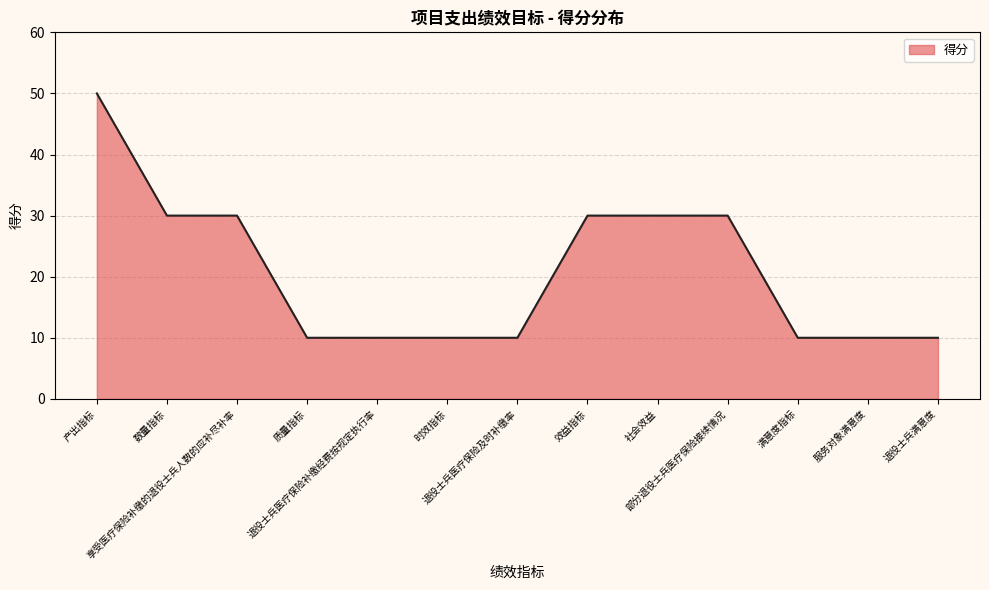

Reading left to right, extract all data points from this chart.

产出指标=50	数量指标=30	享受医疗保险补缴的退役士兵人数的应补尽补率=30	质量指标=10	退役士兵医疗保险补缴经费按规定执行率=10	时效指标=10	退役士兵医疗保险及时补缴率=10	效益指标=30	社会效益=30	部分退役士兵医疗保险接续情况=30	满意度指标=10	服务对象满意度=10	退役士兵满意度=10